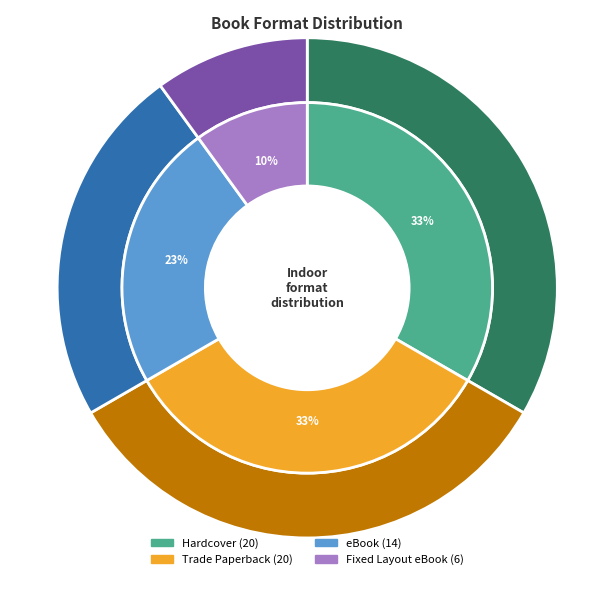

What is the smallest slice in the pie chart?

Fixed Layout eBook